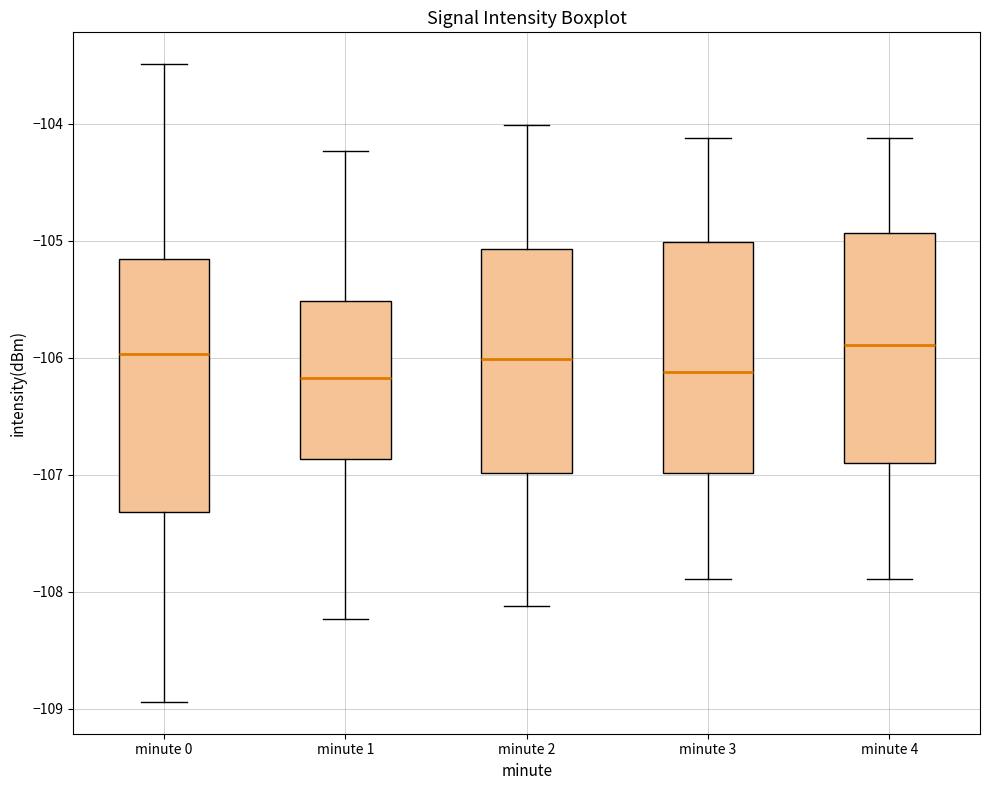

Reading left to right, transcribe this box plot: for each box, give where its median line is, the range the box spans, and where its two whiskers end, as read against the y-axis. The values are not printed on the chart, so give them approximately, as read against the axis.

minute 0: median -106.0, box -107.3 to -105.1, whiskers -108.9 to -103.5
minute 1: median -106.2, box -106.9 to -105.5, whiskers -108.2 to -104.2
minute 2: median -106.0, box -107.0 to -105.1, whiskers -108.1 to -104.0
minute 3: median -106.1, box -107.0 to -105.0, whiskers -107.9 to -104.1
minute 4: median -105.9, box -106.9 to -104.9, whiskers -107.9 to -104.1